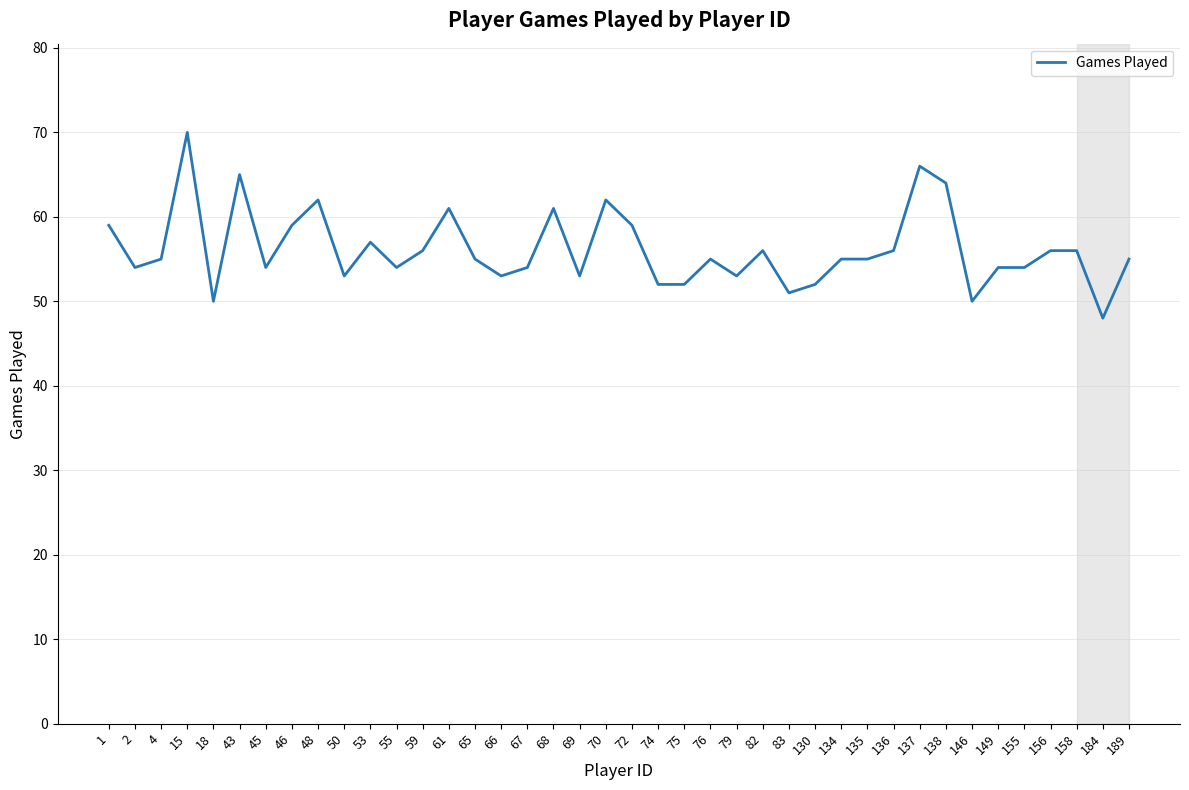

The chart shows a value of 87 at 74. True or false?

False